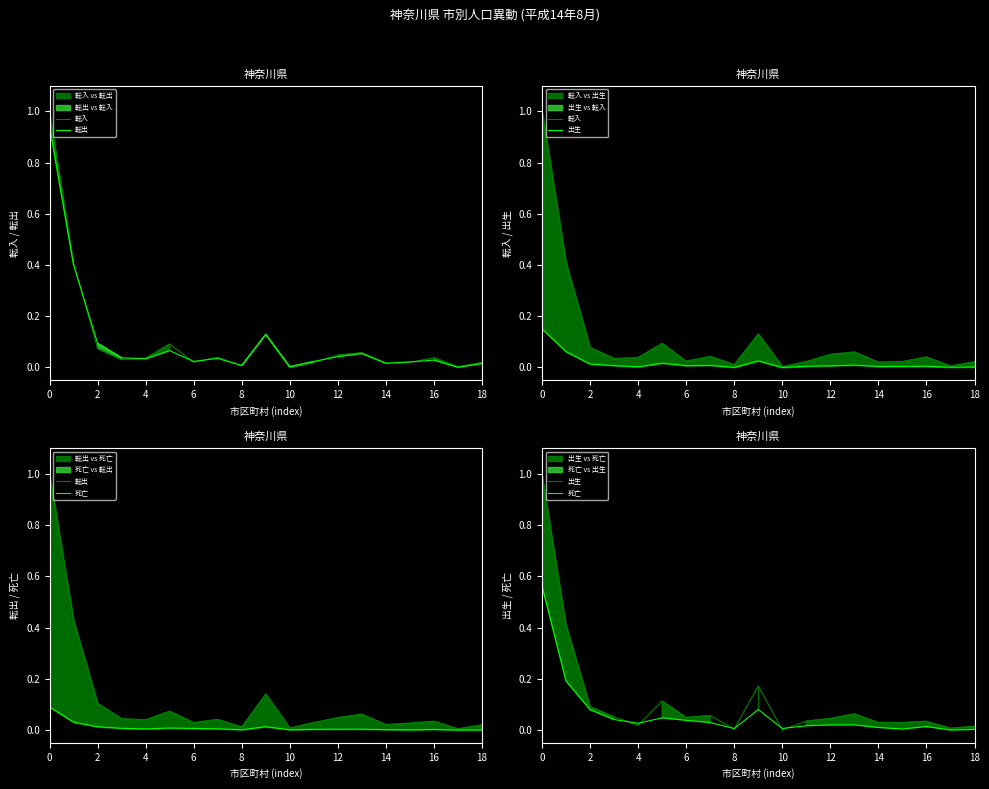

Which series changed the most between 2 and 6?

転出